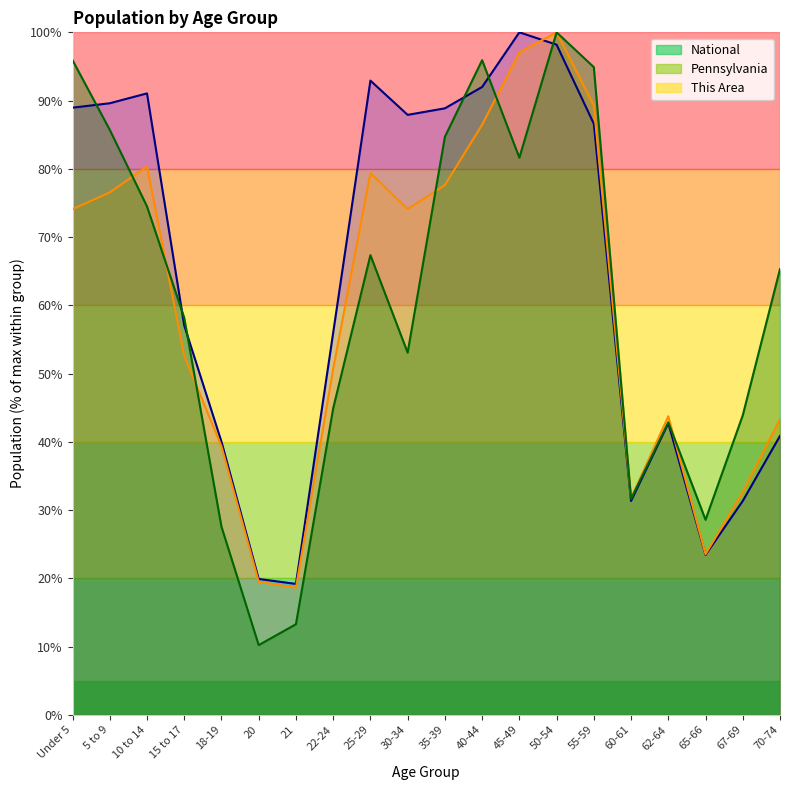

List the series in order of their peak value, lowest first.

This Area, Pennsylvania, National